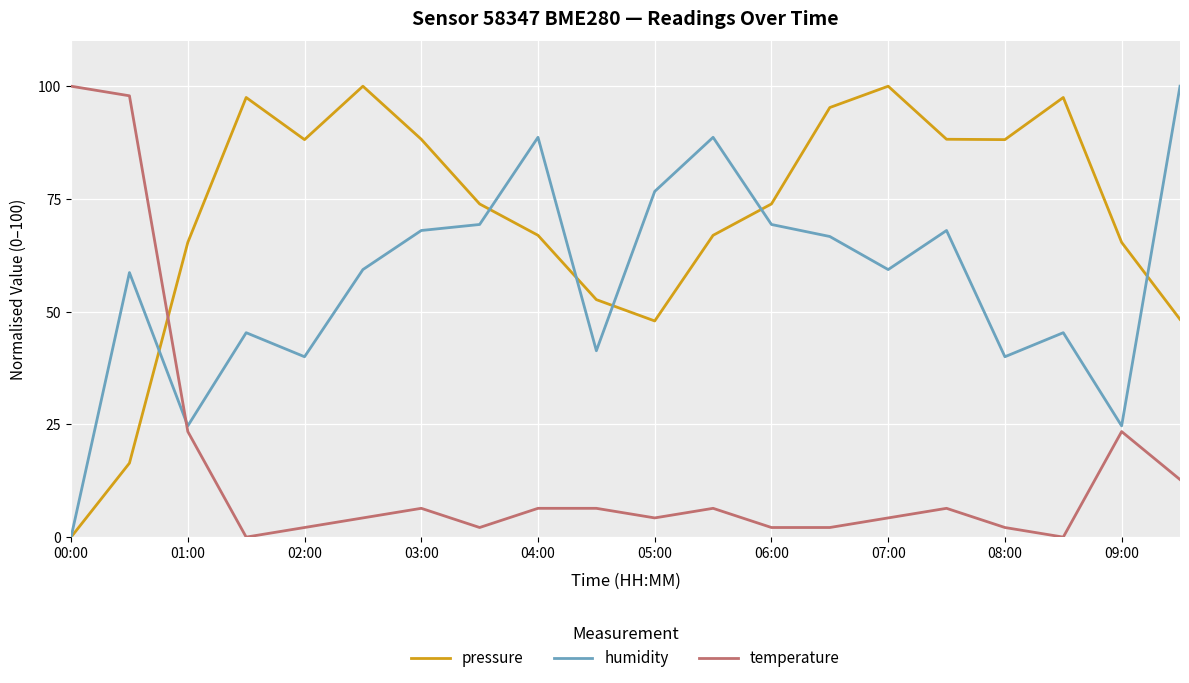

How many distinct data groups are displayed?

3